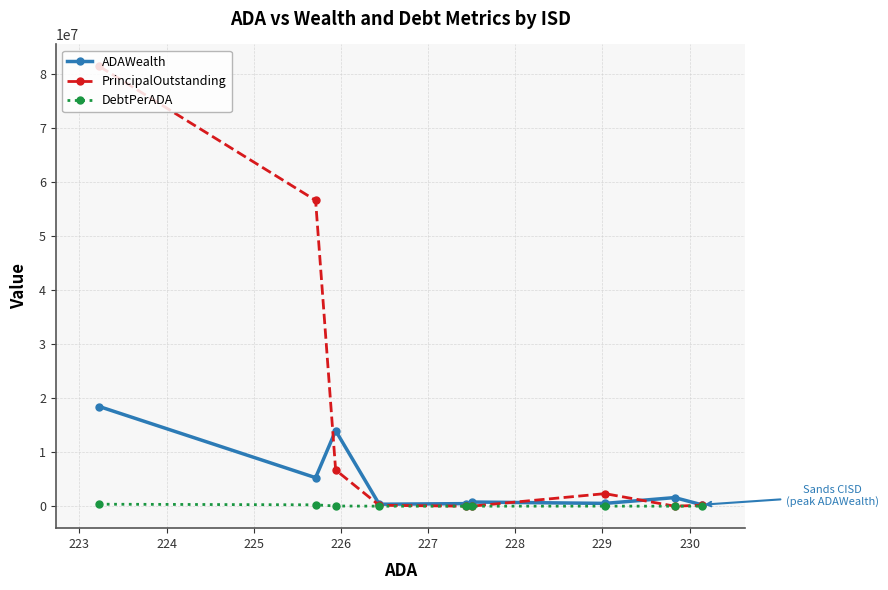

Which series has the largest range (max minus min)?

PrincipalOutstanding